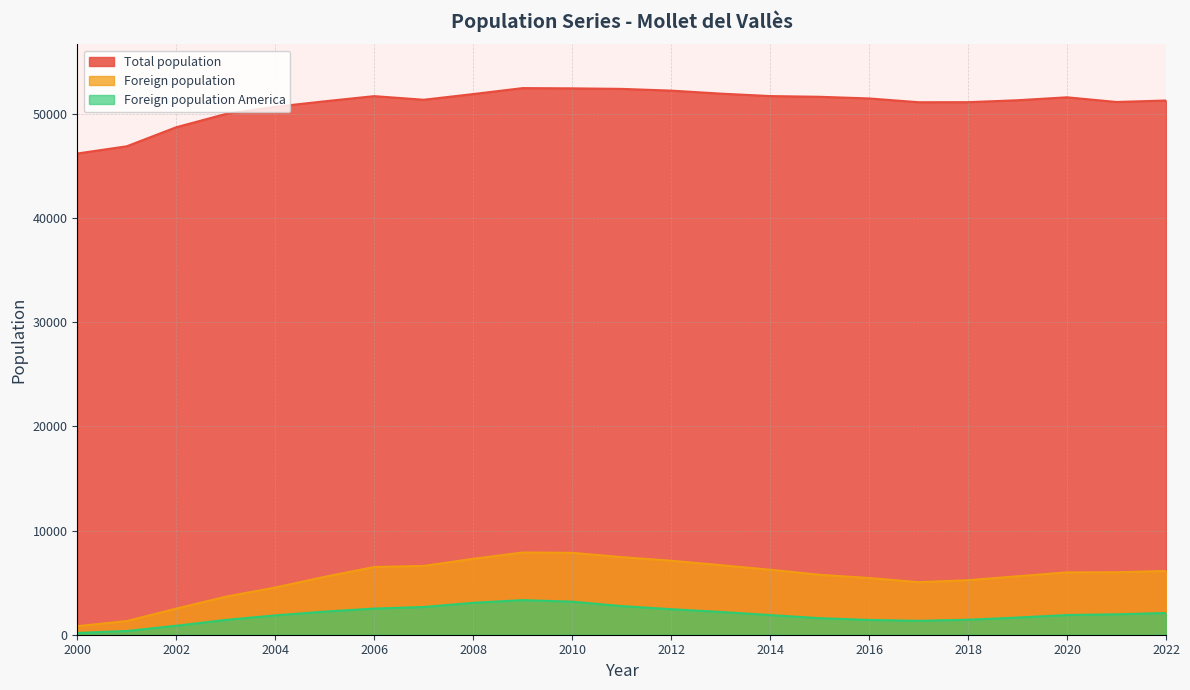

Which category has the highest value across all series?

2009